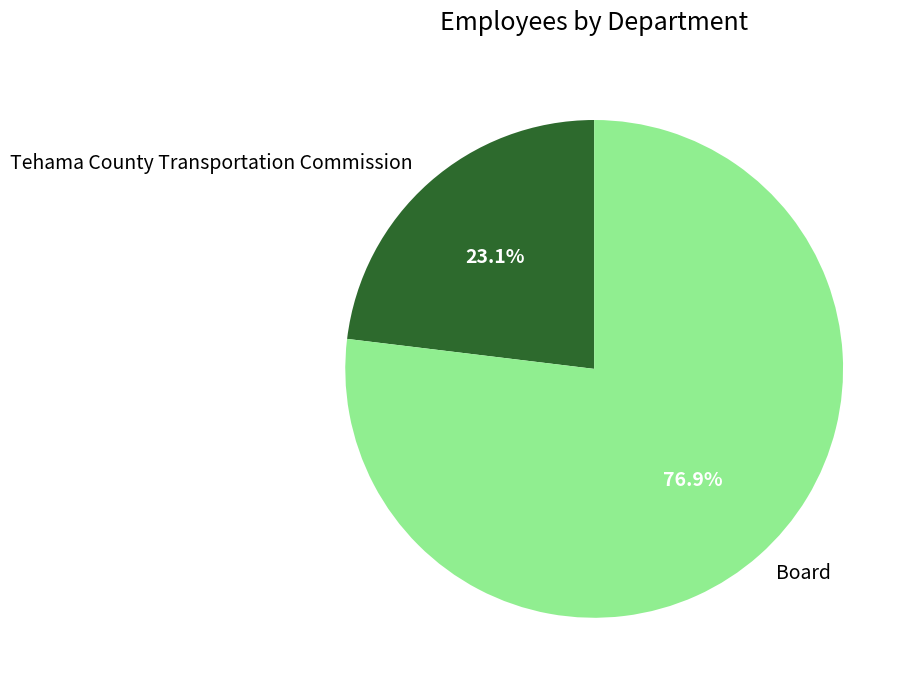

How many segments does this pie chart have?

2